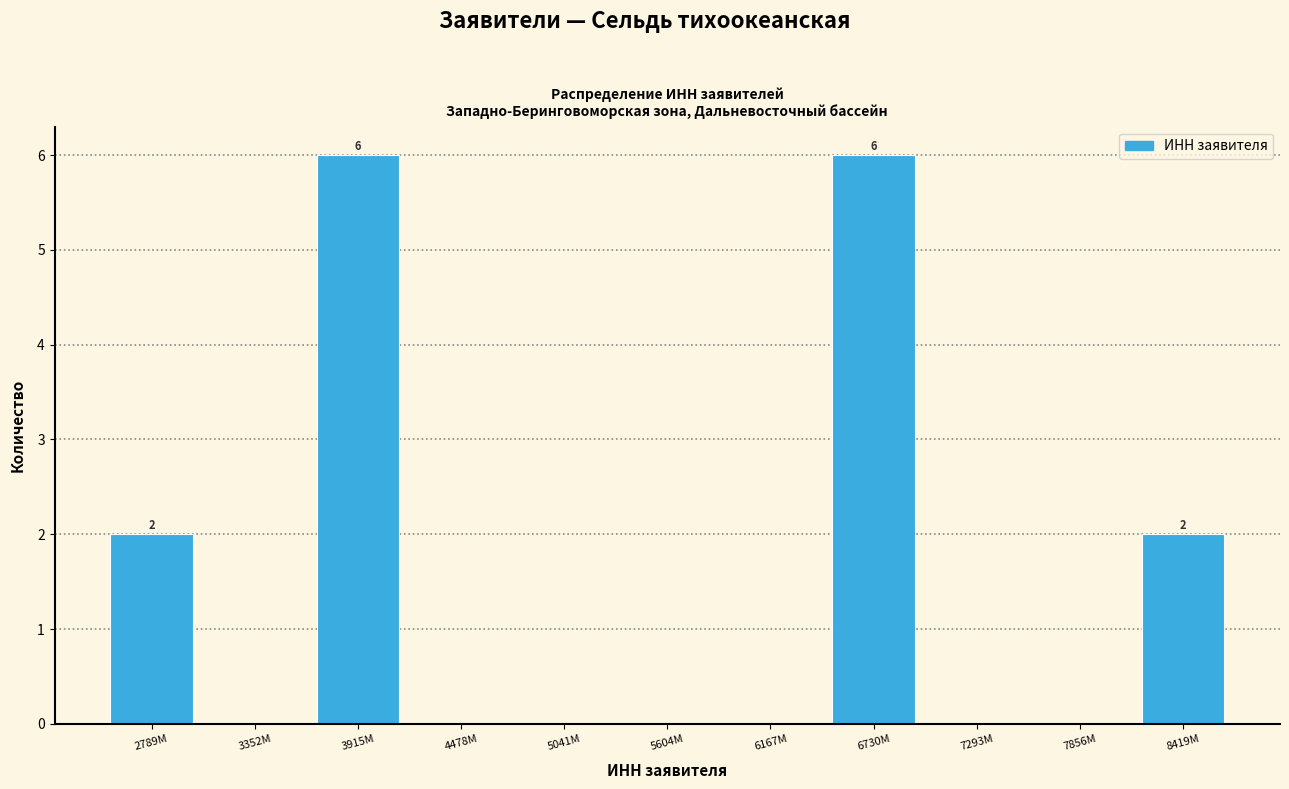

Reading left to right, extract all data points from this chart.

2789M=2	3352M=0	3915M=6	4478M=0	5041M=0	5604M=0	6167M=0	6730M=6	7293M=0	7856M=0	8419M=2